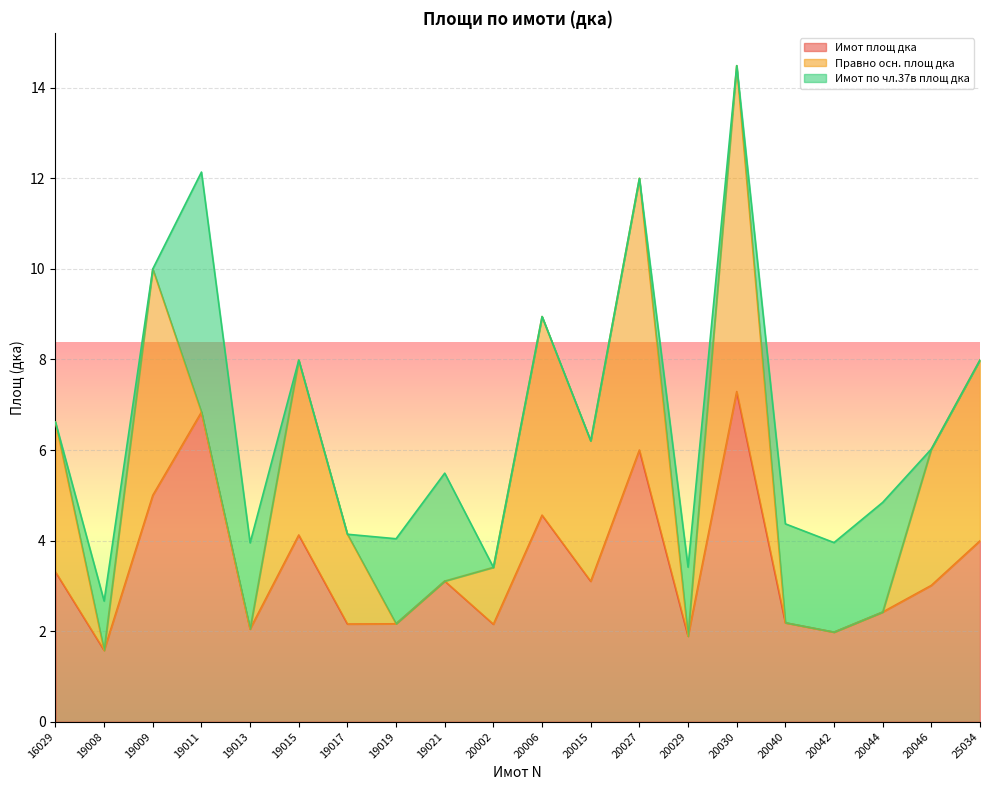

Rank the series by their maximum value, from lowest to highest.

Имот по чл.37в площ дка, Правно осн. площ дка, Имот площ дка